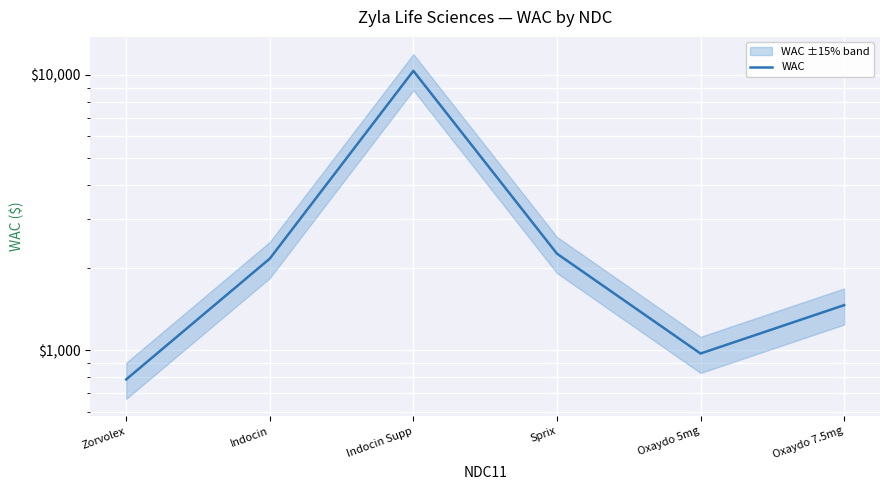

At which category does the data reach its first local peak?

Indocin Supp